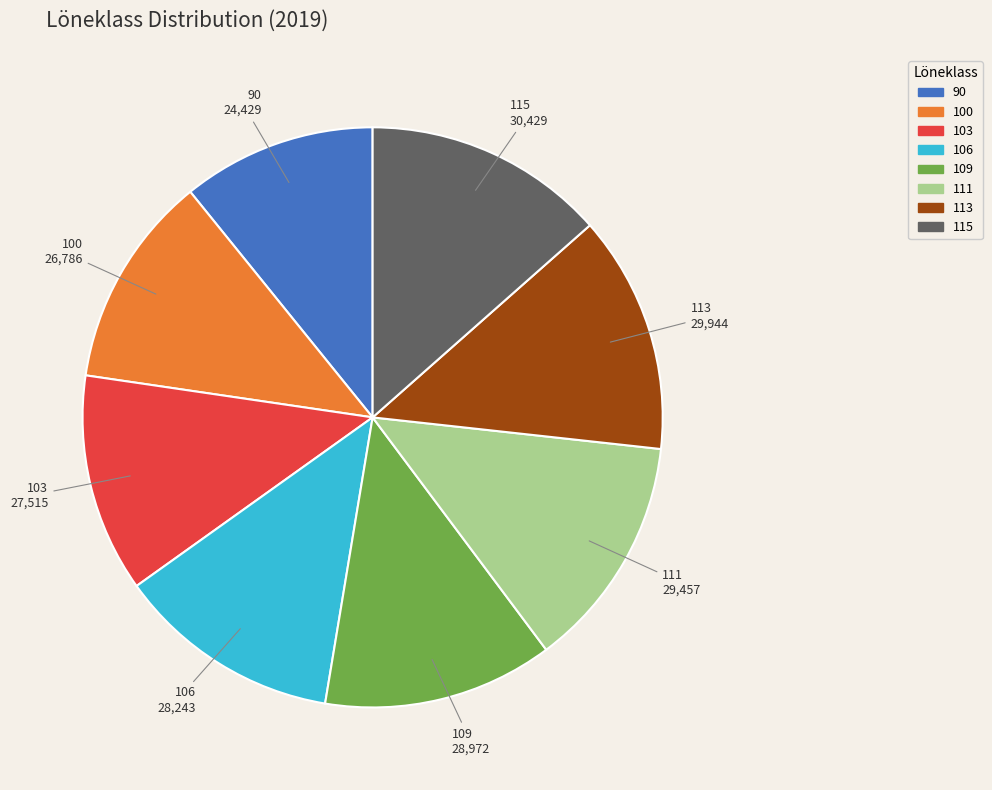

Approximately how many times larger is the value at 109 compared to 100?

1.1